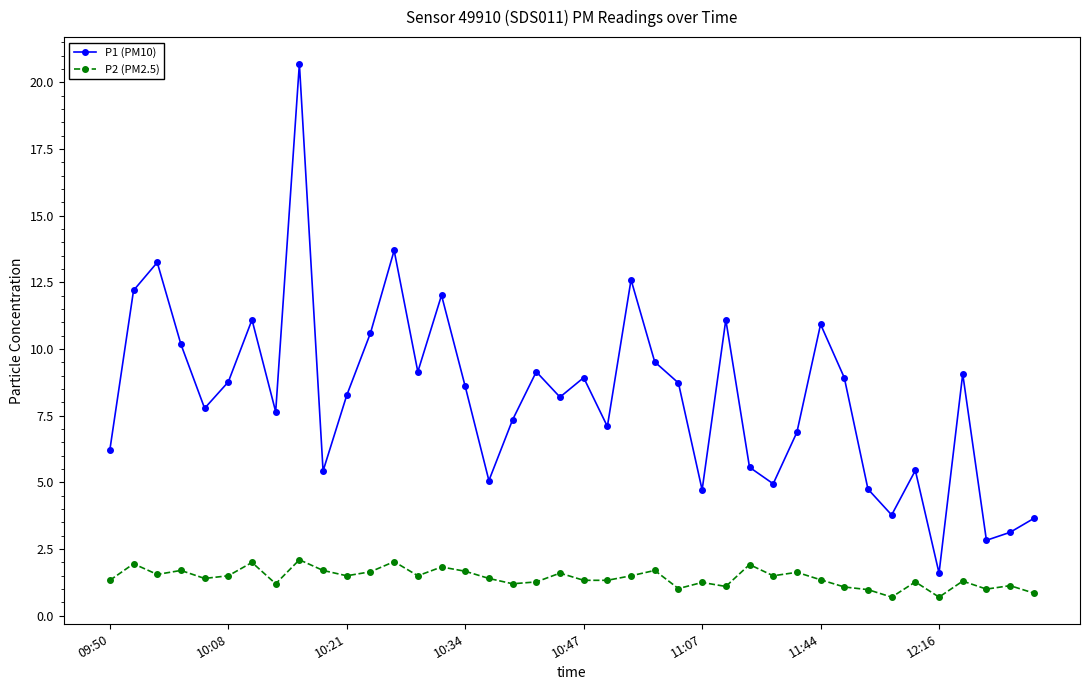

What is the sum of all P1 (PM10) values?

329.6